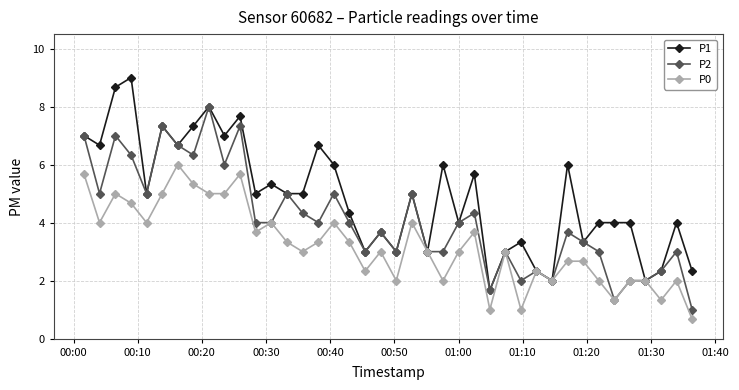

Does the chart have visible grid lines?

Yes